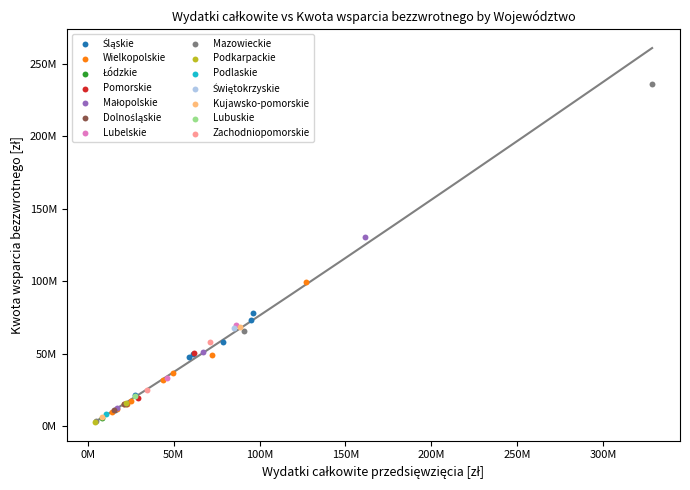

Which series reaches the maximum Y coordinate?

Mazowieckie